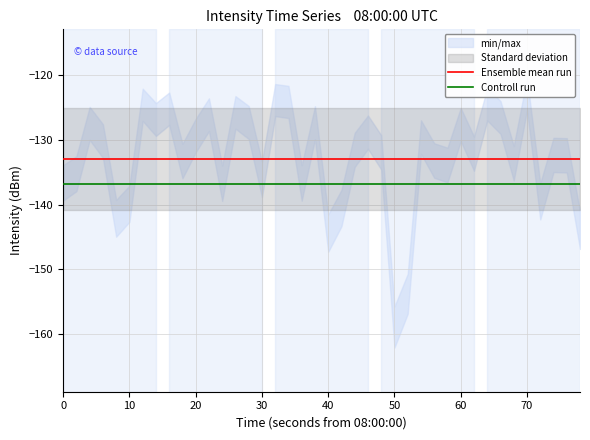

True or false: Ensemble mean run and Controll run intersect in this chart.

False